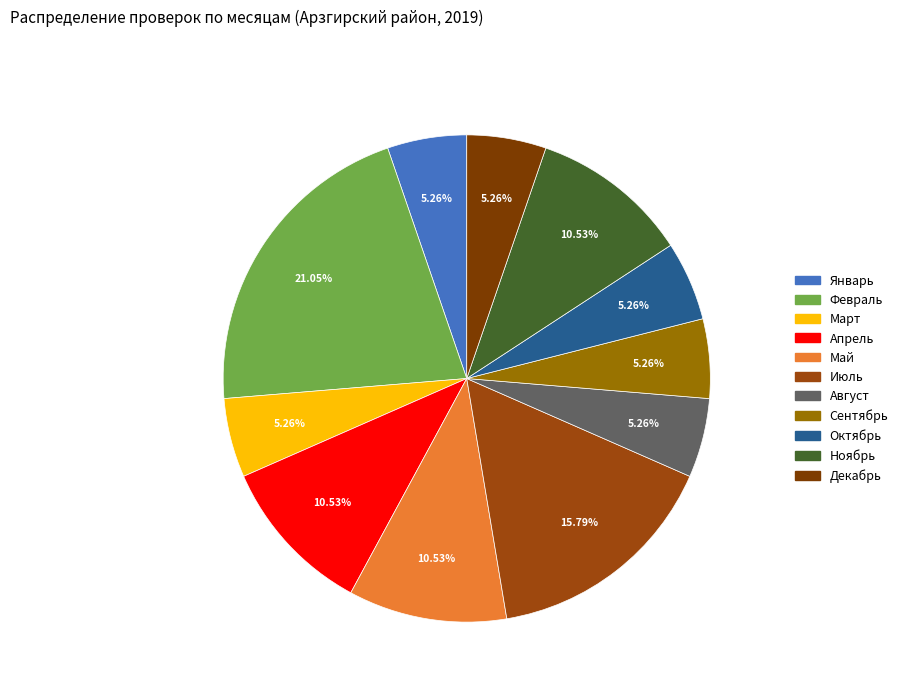

The Май slice represents 11% of the pie. True or false?

True